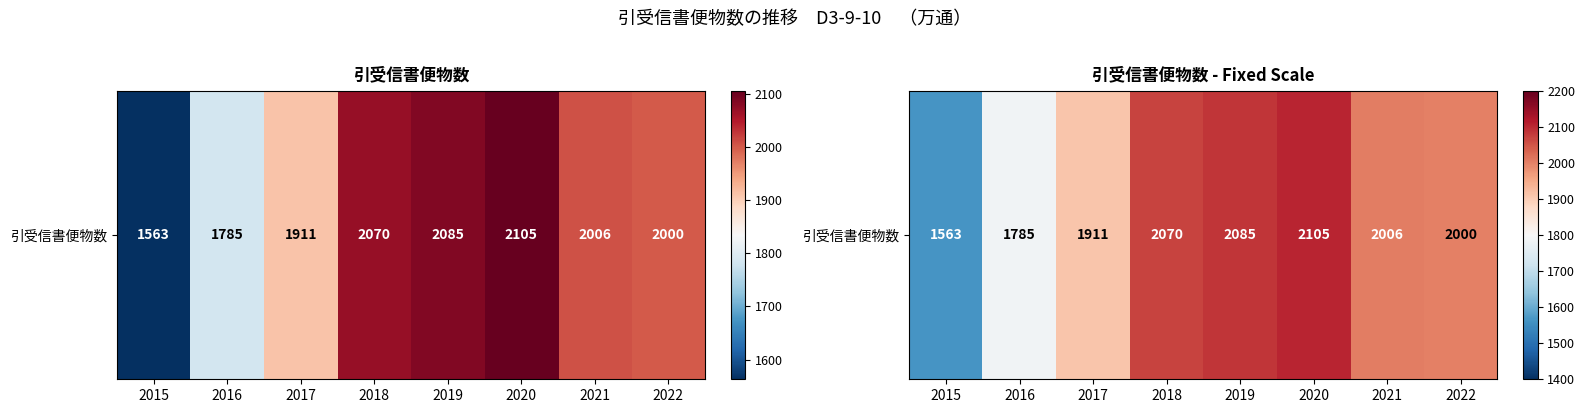

What is the difference between the maximum and minimum values?

542